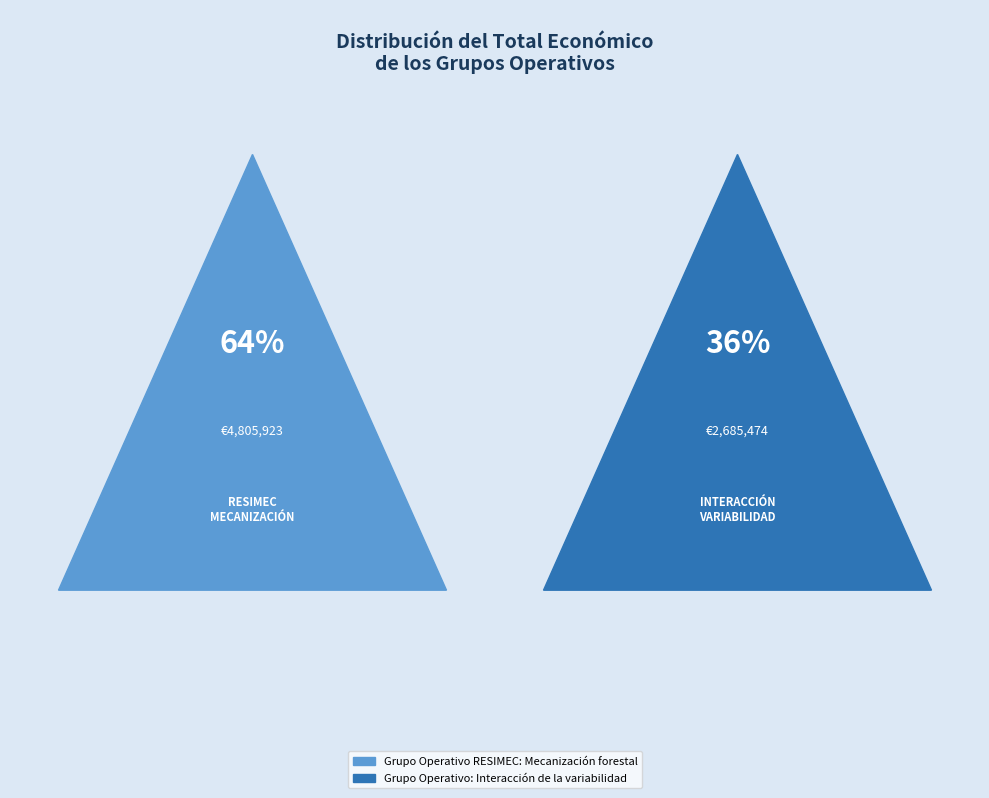

The Grupo Operativo RESIMEC: Mecanización forestal slice represents 57% of the pie. True or false?

False